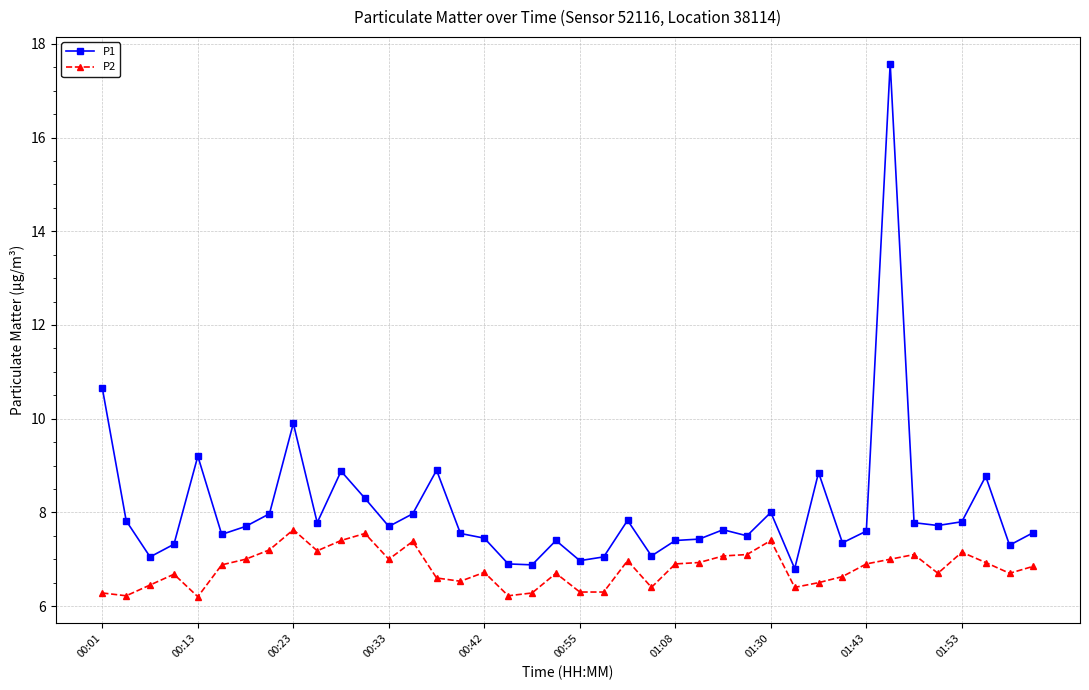

What is the value of the P1 point at the 15th from the left?

8.9